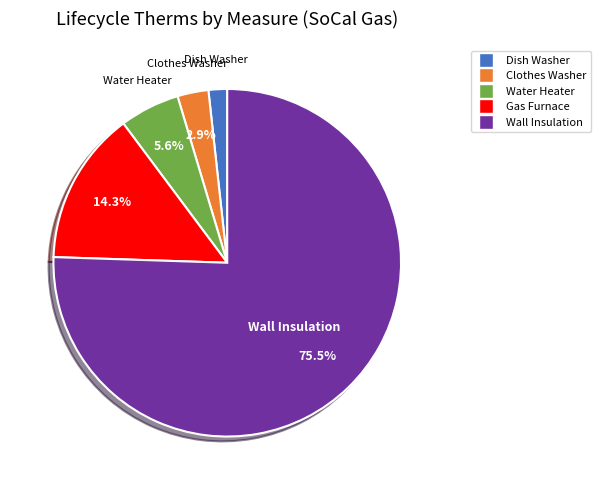

Is there a majority slice in this chart?

Yes